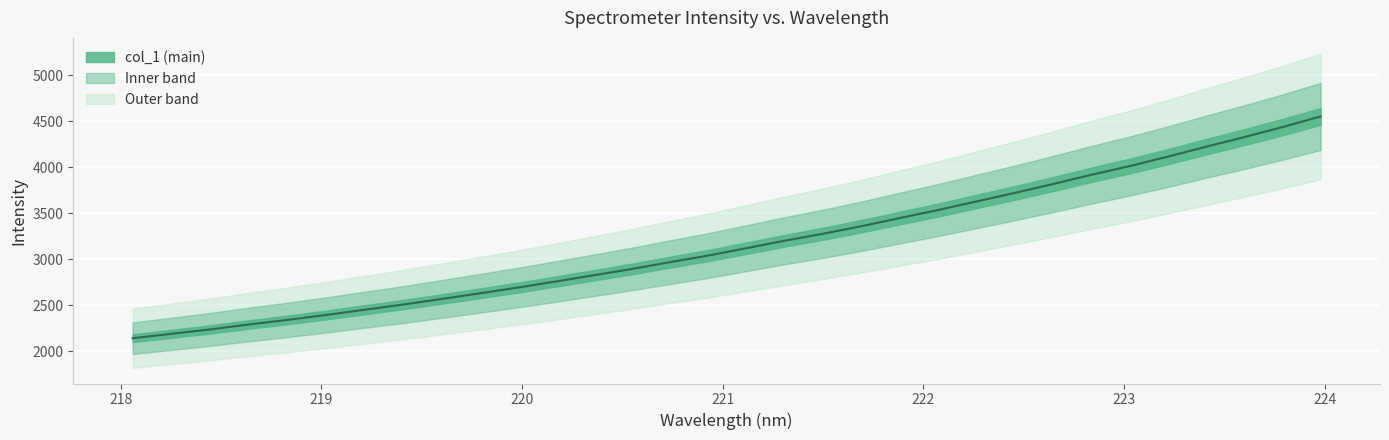

What is the difference between the values at 219.7801 and 219.0156?

234.6